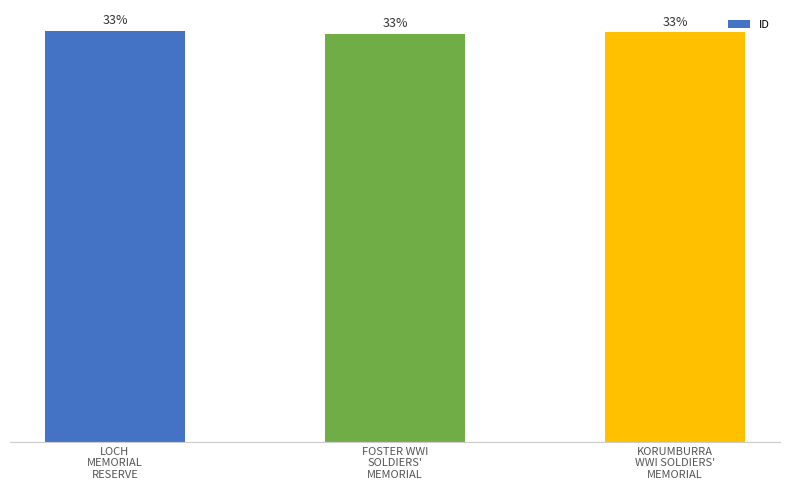

List the labels in order of value, largest first.

LOCH
MEMORIAL
RESERVE, KORUMBURRA
WWI SOLDIERS'
MEMORIAL, FOSTER WWI
SOLDIERS'
MEMORIAL